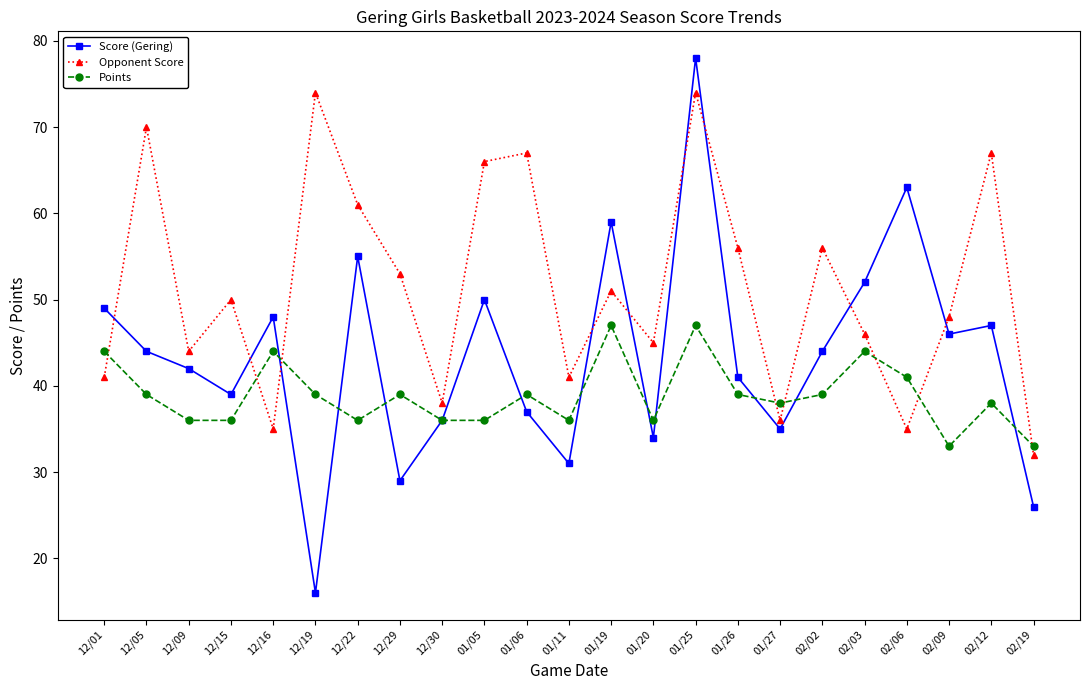

What position from the right is 01/20?

10